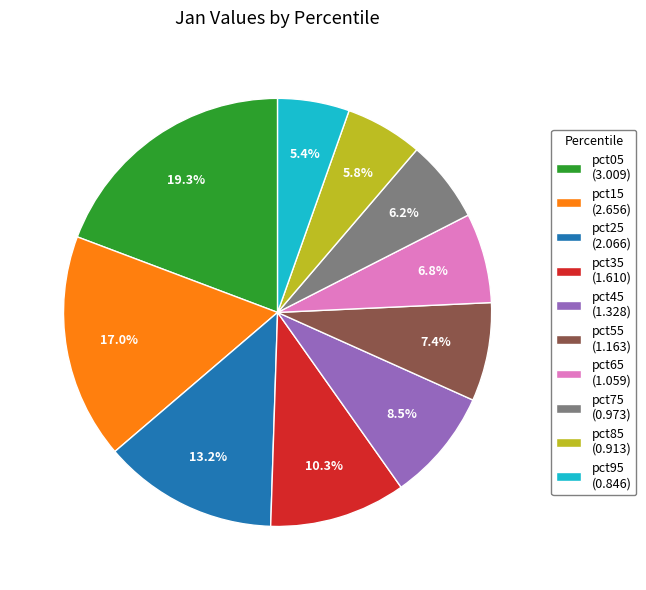

Is the sum of pct55 and pct15 greater than half?

No